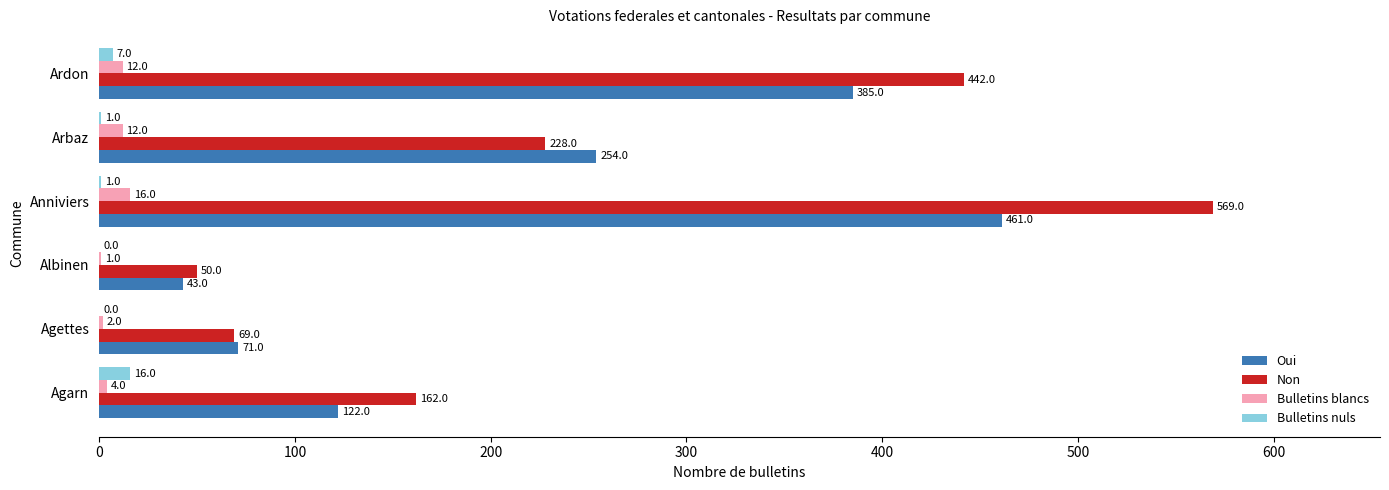

What is the total value across all series at Agarn?

304